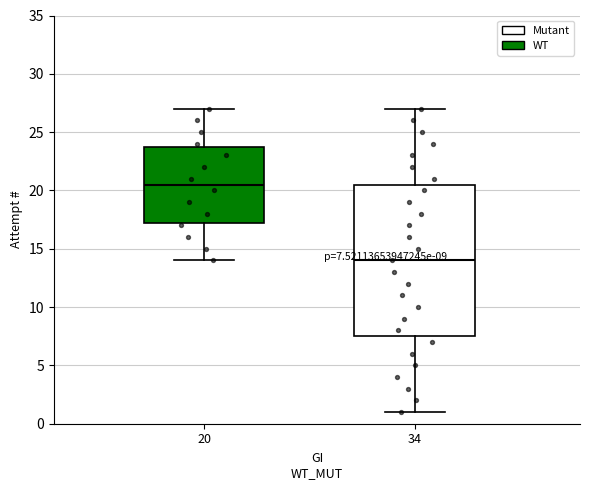

Comparing the boxes themselves (not the whiskers), which one is the tallest?

34